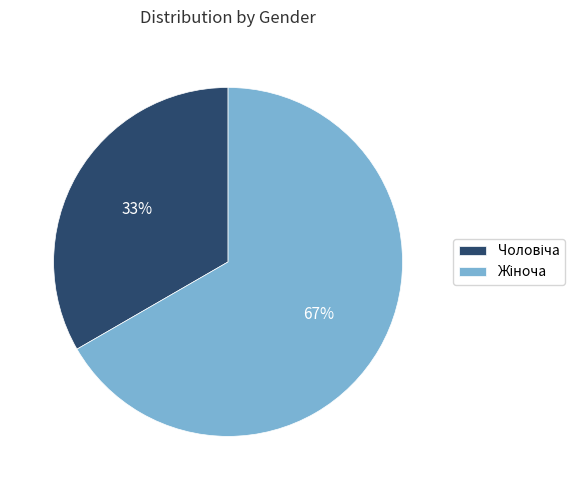

Is there a majority slice in this chart?

Yes